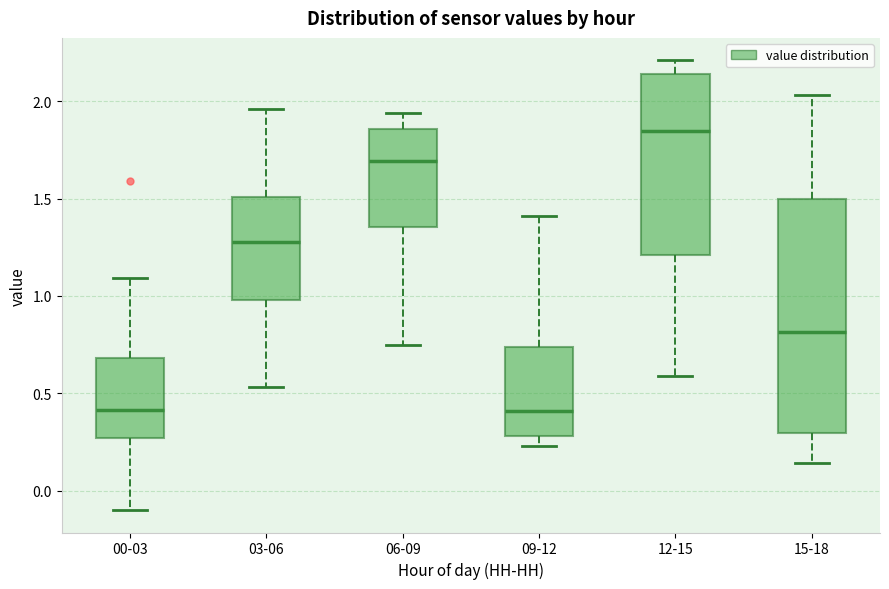

Comparing the boxes themselves (not the whiskers), which one is the tallest?

15-18